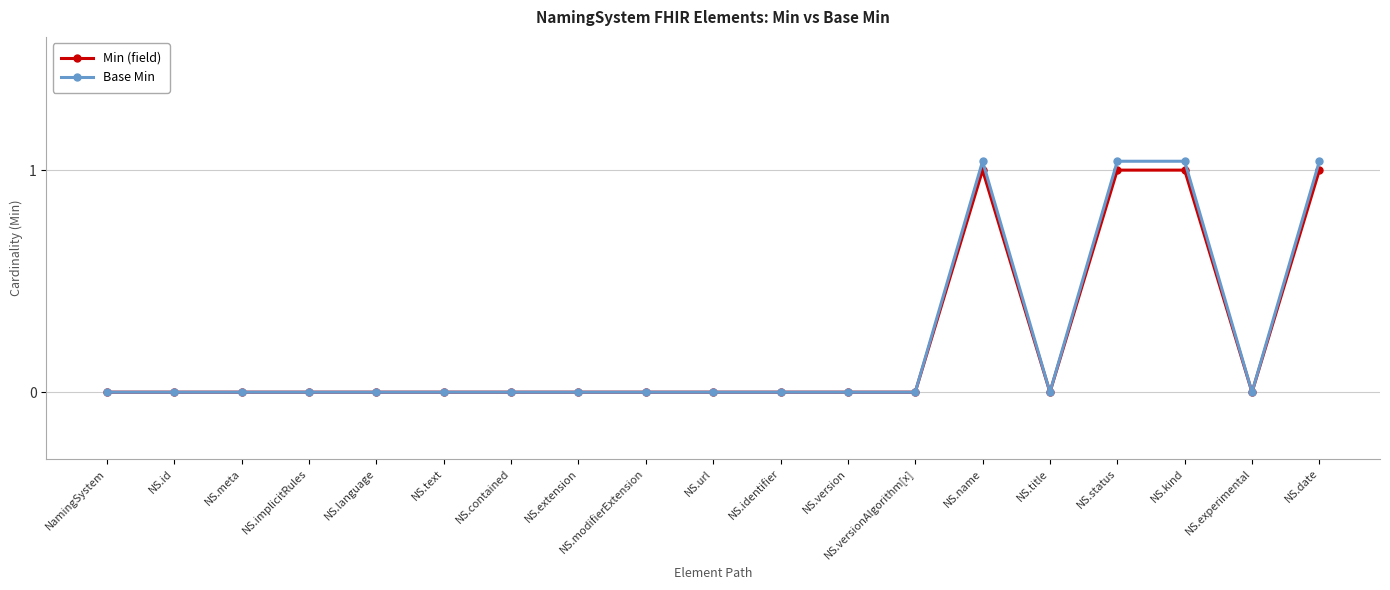

Reading right to left, list all the values displayed in this chart.

Min (field): NS.date=1.0	NS.experimental=0.0	NS.kind=1.0	NS.status=1.0	NS.title=0.0	NS.name=1.0	NS.versionAlgorithm[x]=0.0	NS.version=0.0	NS.identifier=0.0	NS.url=0.0	NS.modifierExtension=0.0	NS.extension=0.0	NS.contained=0.0	NS.text=0.0	NS.language=0.0	NS.implicitRules=0.0	NS.meta=0.0	NS.id=0.0	NamingSystem=0.0
Base Min: NS.date=1.0	NS.experimental=0.0	NS.kind=1.0	NS.status=1.0	NS.title=0.0	NS.name=1.0	NS.versionAlgorithm[x]=0.0	NS.version=0.0	NS.identifier=0.0	NS.url=0.0	NS.modifierExtension=0.0	NS.extension=0.0	NS.contained=0.0	NS.text=0.0	NS.language=0.0	NS.implicitRules=0.0	NS.meta=0.0	NS.id=0.0	NamingSystem=0.0